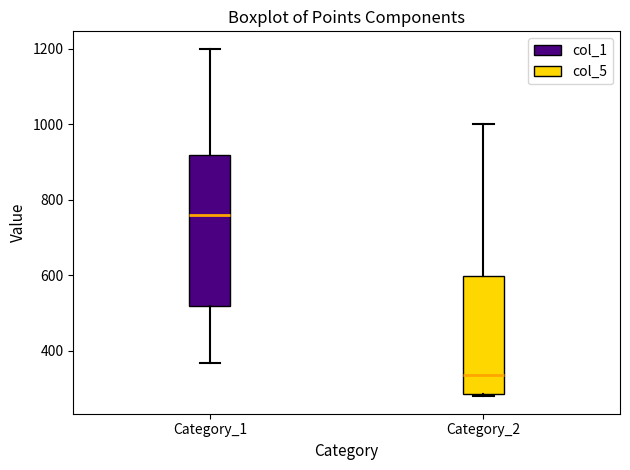

Where is the lower edge of the box for Category_1 on the y-axis? The values are not printed on the chart, so give them approximately, as read against the axis.

520